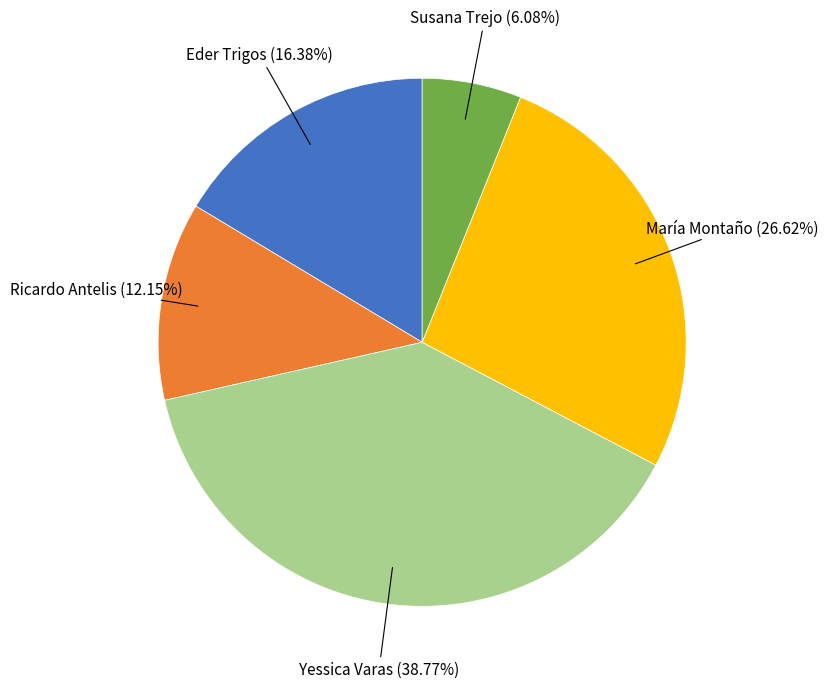

Do Susana Trejo and Eder Trigos together represent more than half of the pie?

No